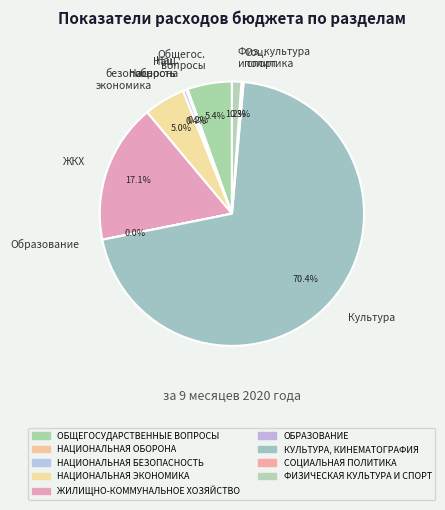

Which slice is the largest?

Культура